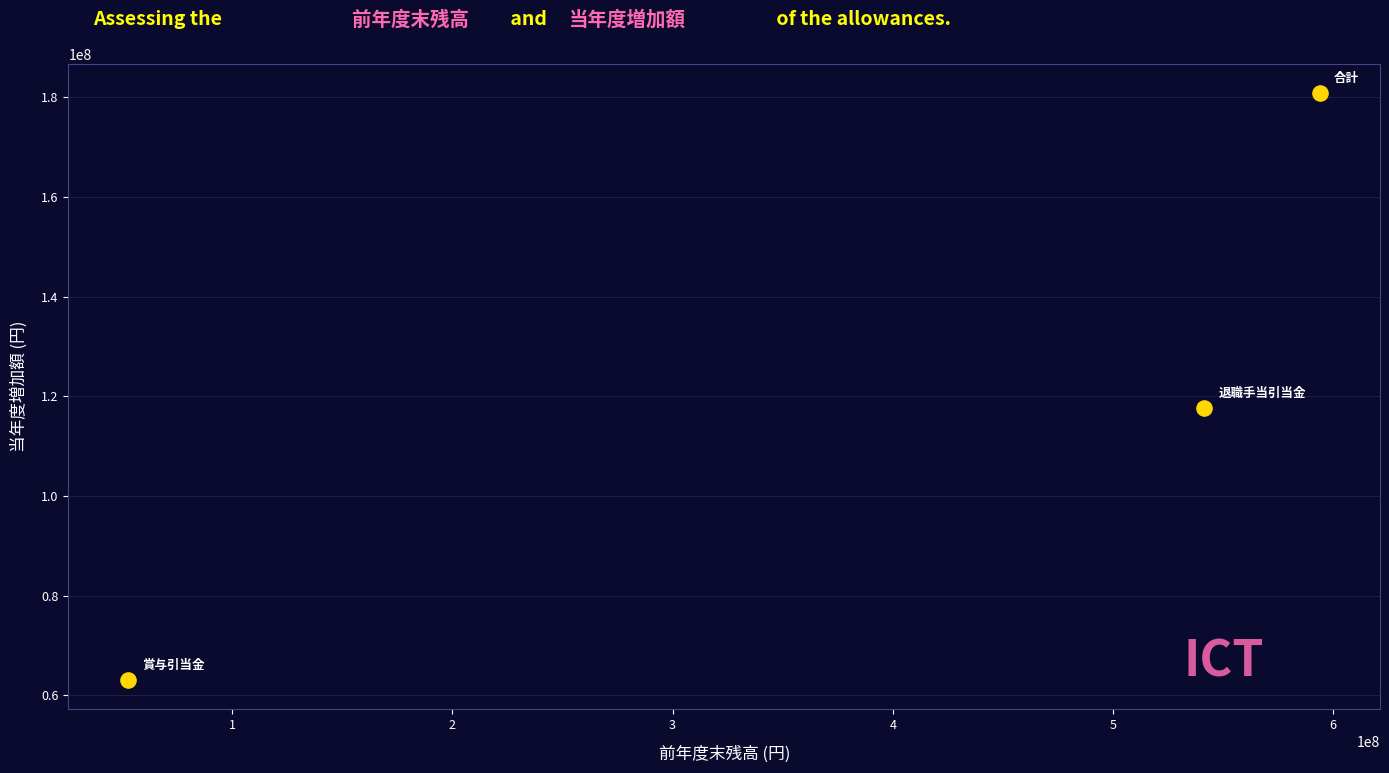

What Y value in the scatter plot is closest to 121933307?

117709043